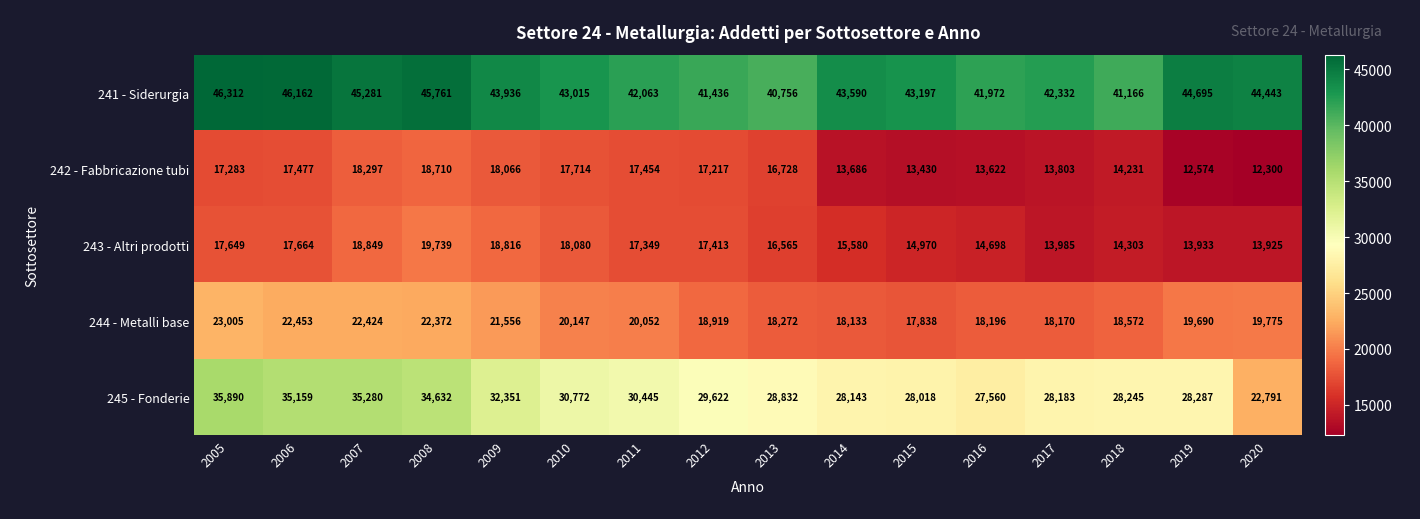

What is the total value across all series at 2010?

129728